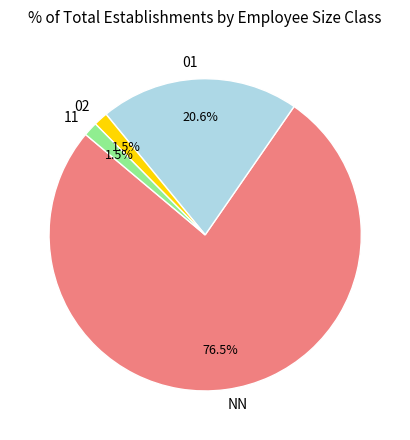

Does any single category account for the majority?

Yes